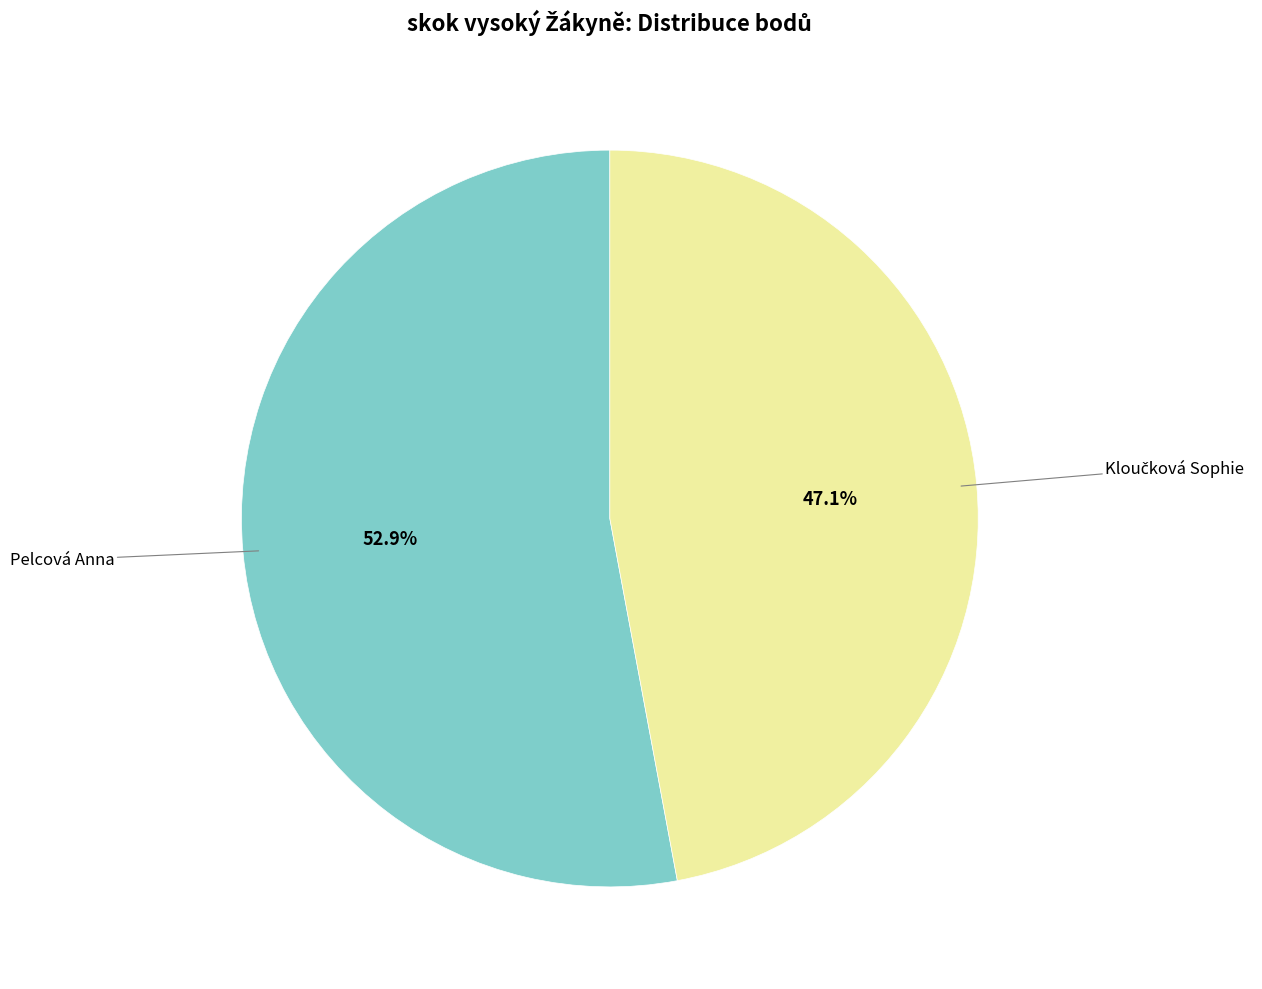

Is there a majority slice in this chart?

Yes